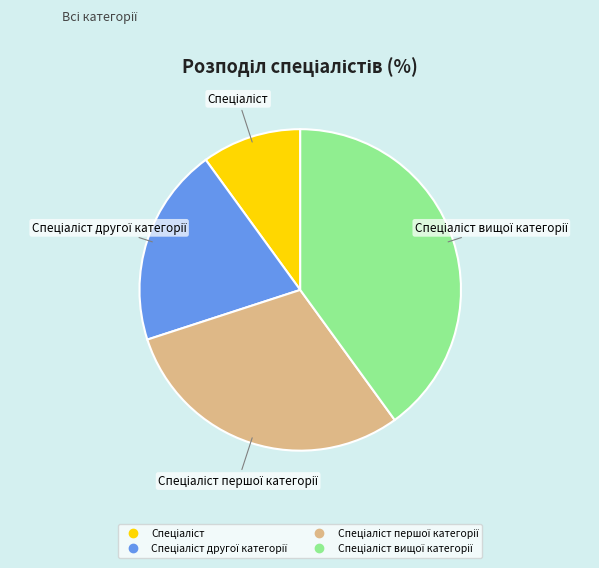

Does any single category account for the majority?

No